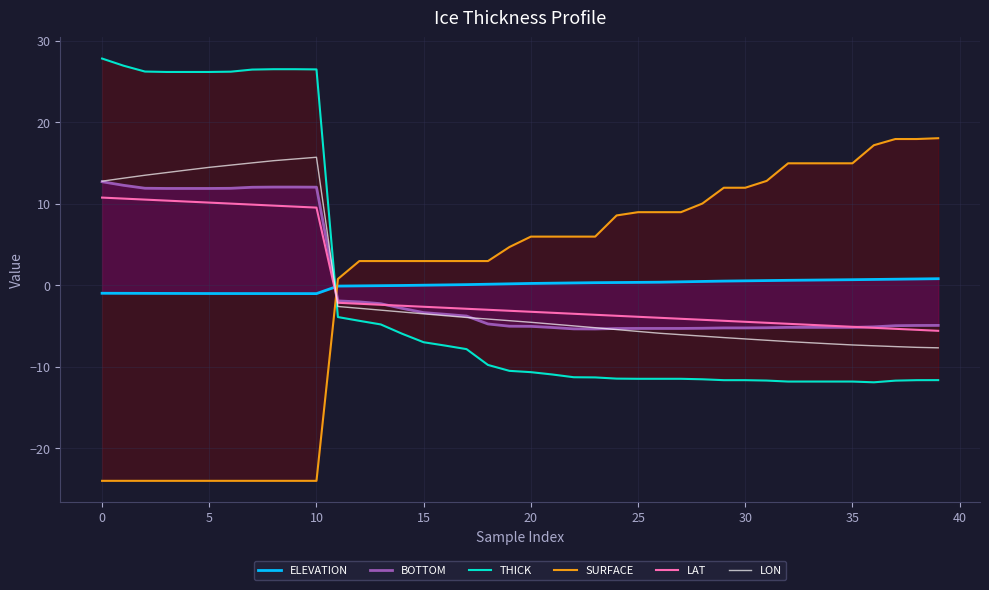

Which series has the largest total across all categories?

THICK